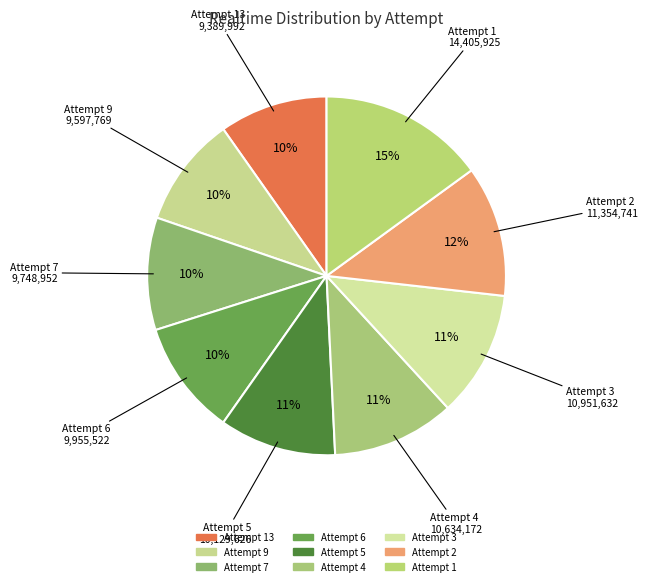

To the nearest percent, what is the average slice percentage?

11%